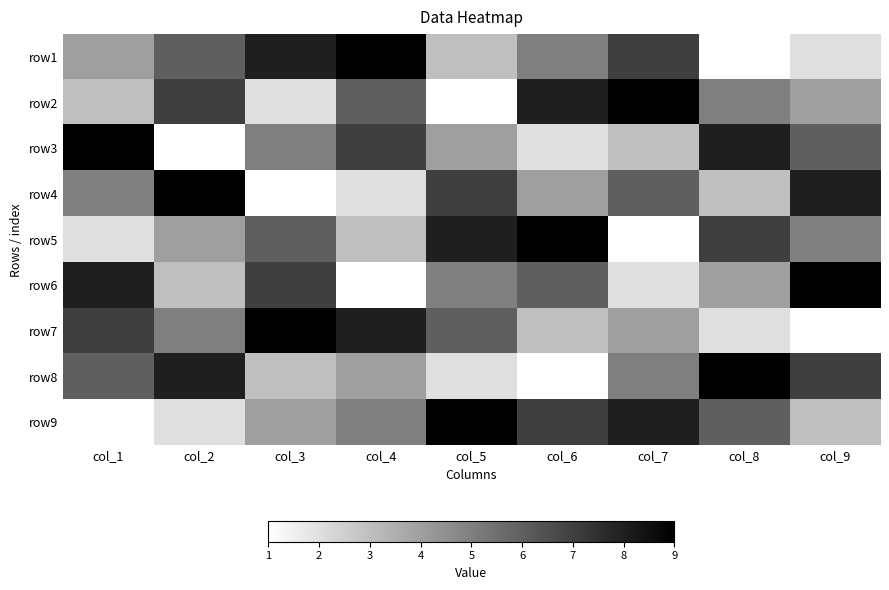

Reading right to left, list all the values displayed in this chart.

row1: col_9=2	col_8=1	col_7=7	col_6=5	col_5=3	col_4=9	col_3=8	col_2=6	col_1=4
row2: col_9=4	col_8=5	col_7=9	col_6=8	col_5=1	col_4=6	col_3=2	col_2=7	col_1=3
row3: col_9=6	col_8=8	col_7=3	col_6=2	col_5=4	col_4=7	col_3=5	col_2=1	col_1=9
row4: col_9=8	col_8=3	col_7=6	col_6=4	col_5=7	col_4=2	col_3=1	col_2=9	col_1=5
row5: col_9=5	col_8=7	col_7=1	col_6=9	col_5=8	col_4=3	col_3=6	col_2=4	col_1=2
row6: col_9=9	col_8=4	col_7=2	col_6=6	col_5=5	col_4=1	col_3=7	col_2=3	col_1=8
row7: col_9=1	col_8=2	col_7=4	col_6=3	col_5=6	col_4=8	col_3=9	col_2=5	col_1=7
row8: col_9=7	col_8=9	col_7=5	col_6=1	col_5=2	col_4=4	col_3=3	col_2=8	col_1=6
row9: col_9=3	col_8=6	col_7=8	col_6=7	col_5=9	col_4=5	col_3=4	col_2=2	col_1=1